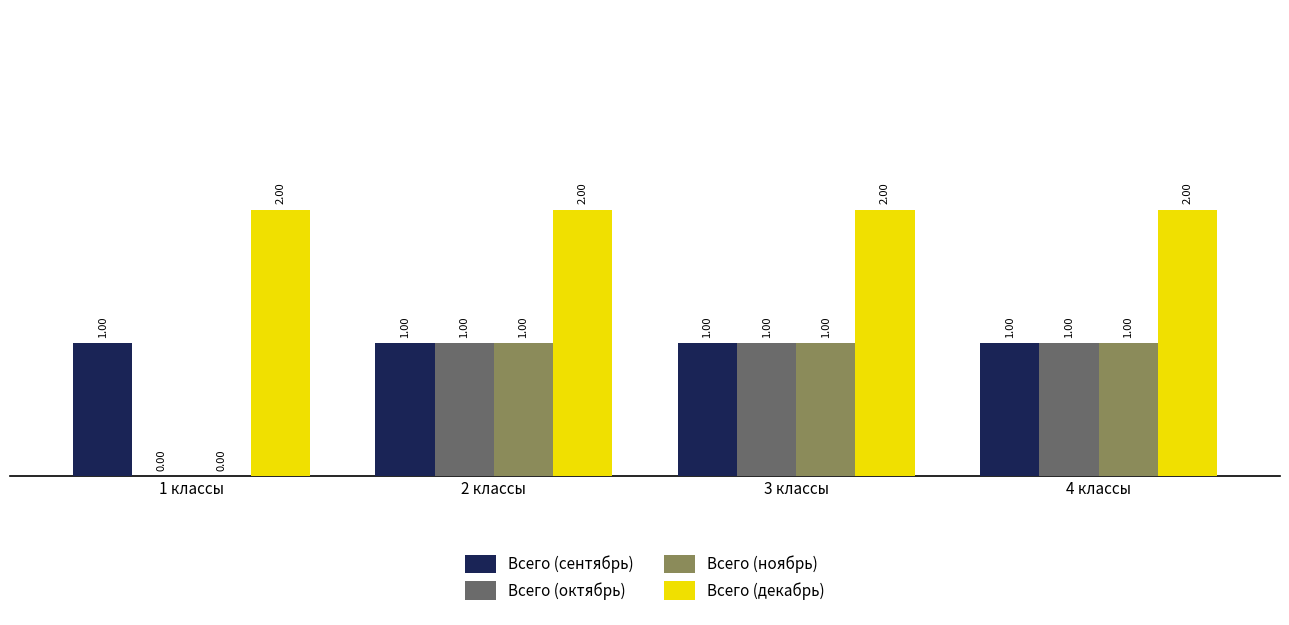

What is the sum of the Всего (декабрь) values at 4 классы and 1 классы?

4